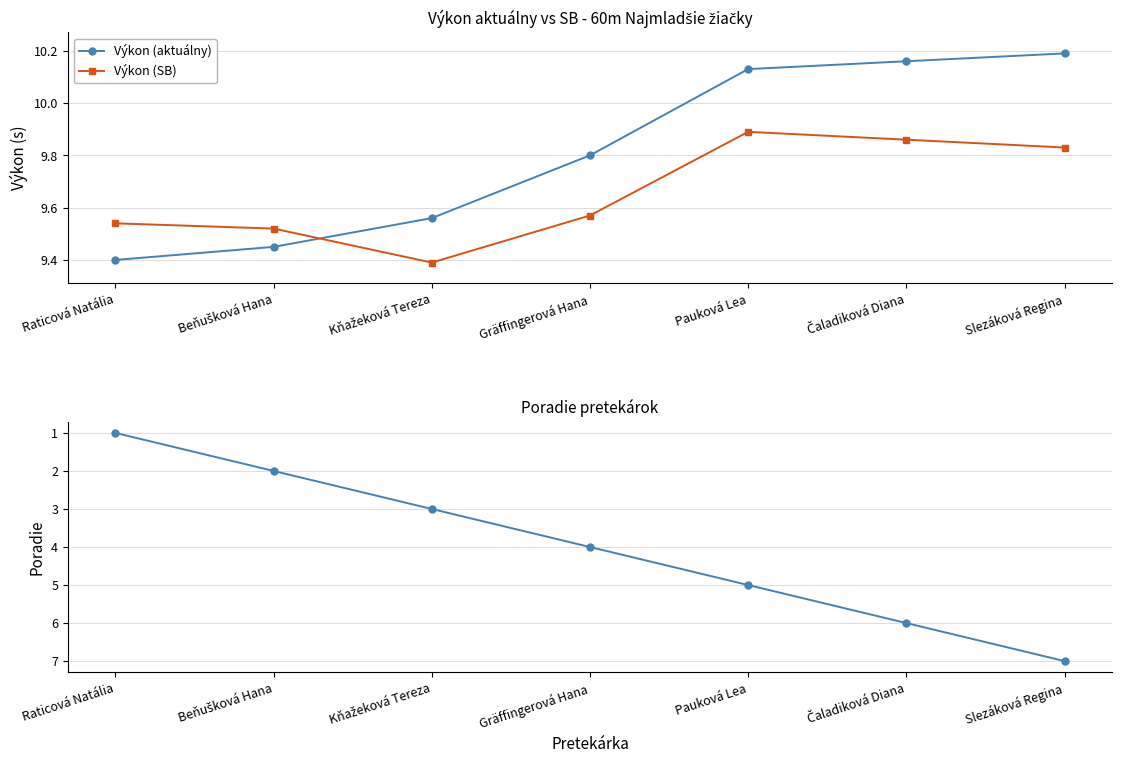

How many data points in Poradie are less than 4?

3